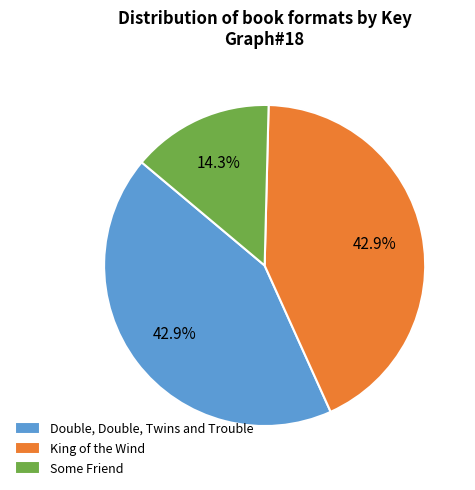

What is the ratio of the value at Some Friend to the value at Double, Double, Twins and Trouble?

0.3